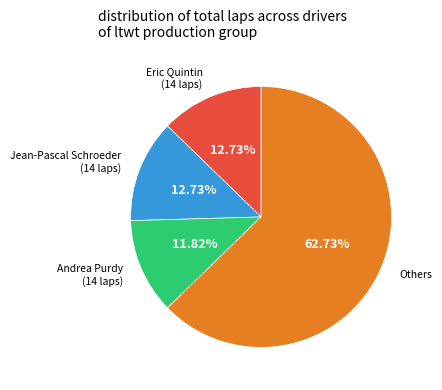

Is there a majority slice in this chart?

Yes